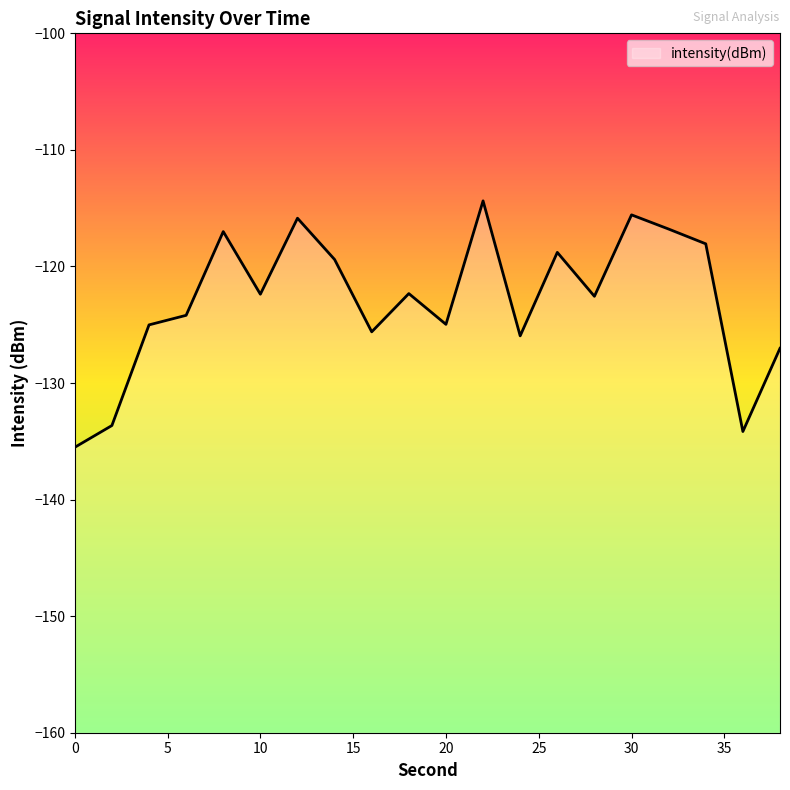

Reading left to right, what are all the values shown in this chart?

0=-135.5	2=-133.6	4=-125.0	6=-124.2	8=-117.0	10=-122.4	12=-115.9	14=-119.4	16=-125.6	18=-122.3	20=-125.0	22=-114.4	24=-126.0	26=-118.8	28=-122.6	30=-115.6	32=-116.8	34=-118.1	36=-134.2	38=-127.0